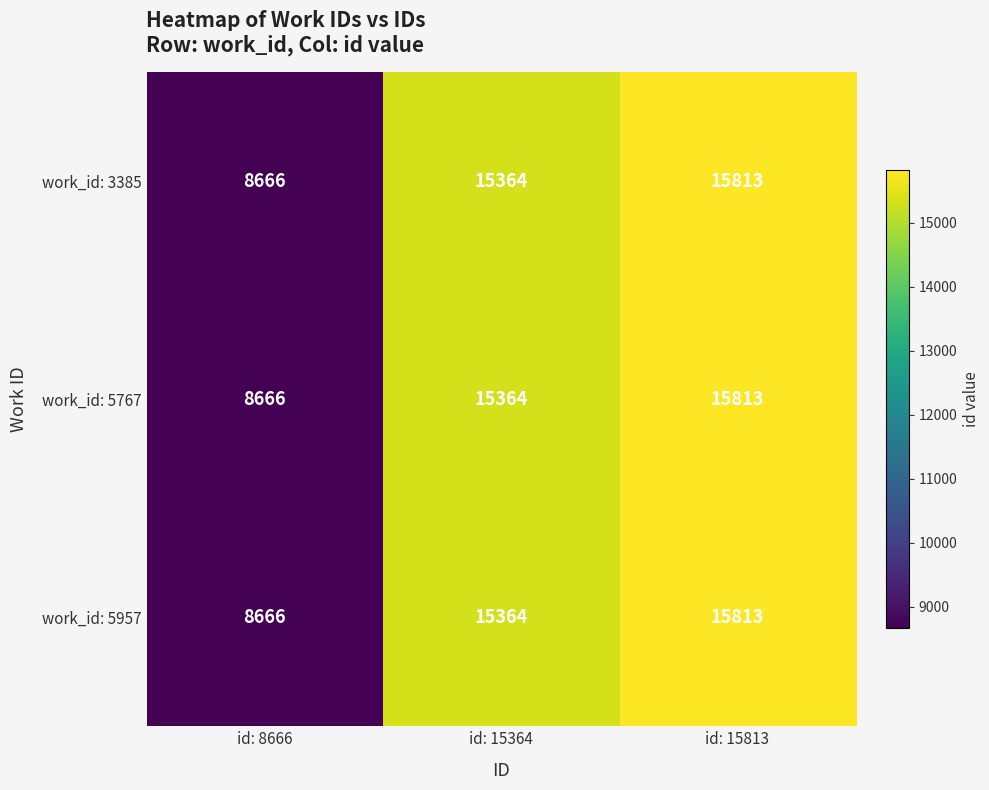

At which category does the chart reach its minimum across all series?

id: 8666